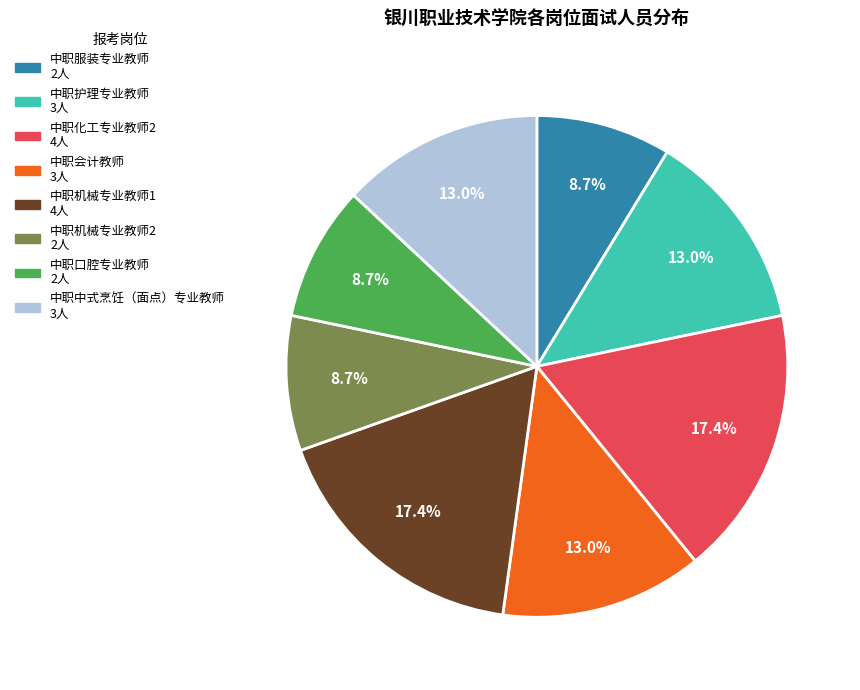

Does any single category account for the majority?

No